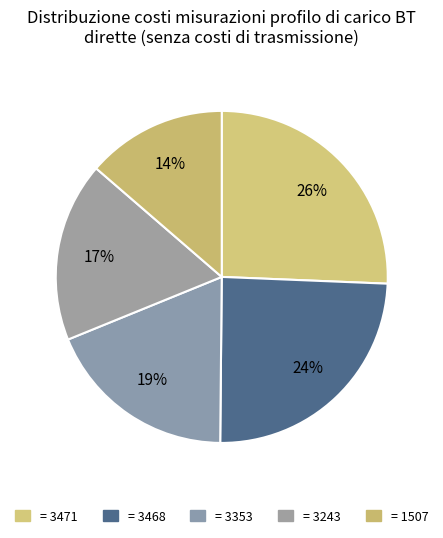

To the nearest percent, what is the difference between the largest and smallest slice percentages?

12%